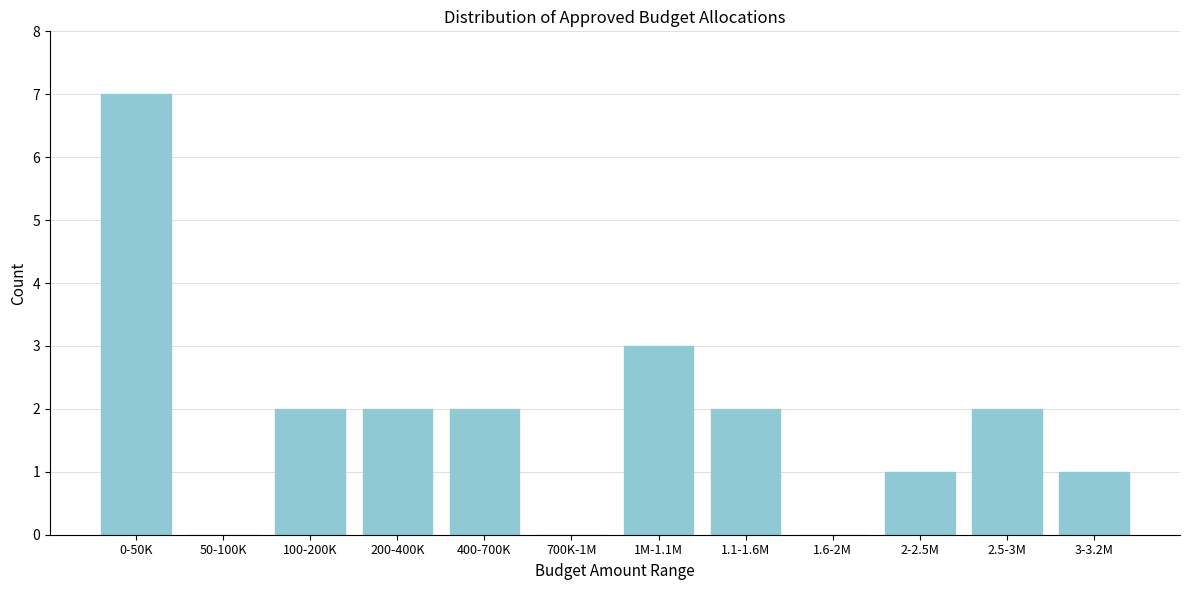

Reading left to right, what are all the values shown in this chart?

0-50K=7	50-100K=0	100-200K=2	200-400K=2	400-700K=2	700K-1M=0	1M-1.1M=3	1.1-1.6M=2	1.6-2M=0	2-2.5M=1	2.5-3M=2	3-3.2M=1